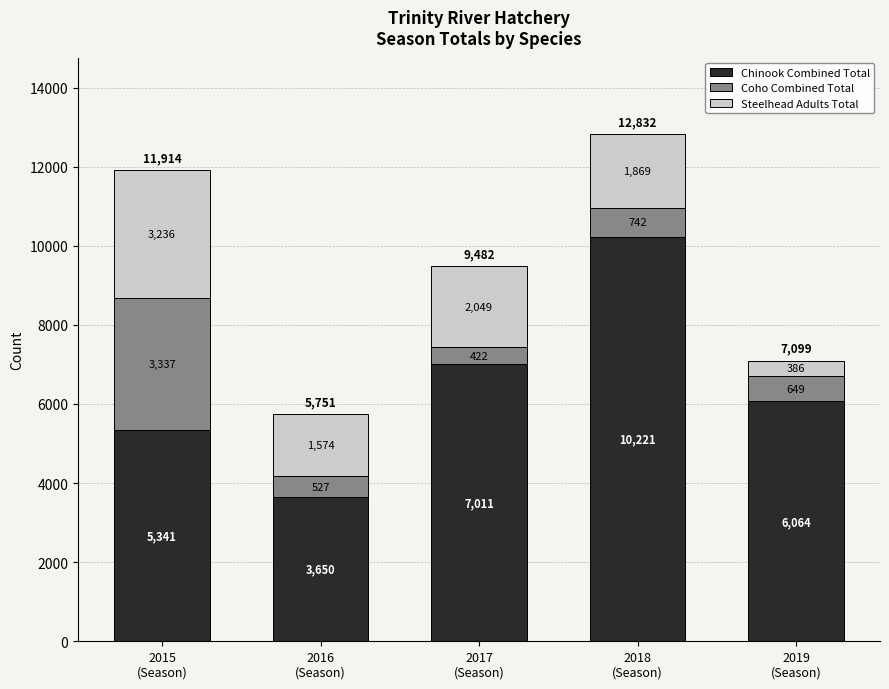

How many distinct data groups are displayed?

3